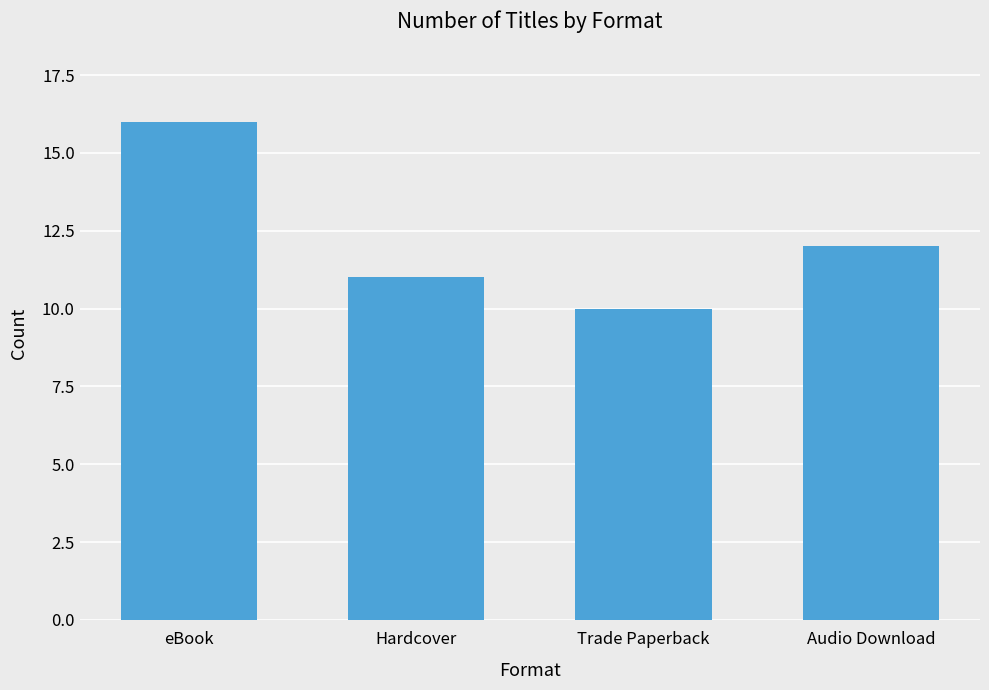

List the labels in order of value, largest first.

eBook, Audio Download, Hardcover, Trade Paperback